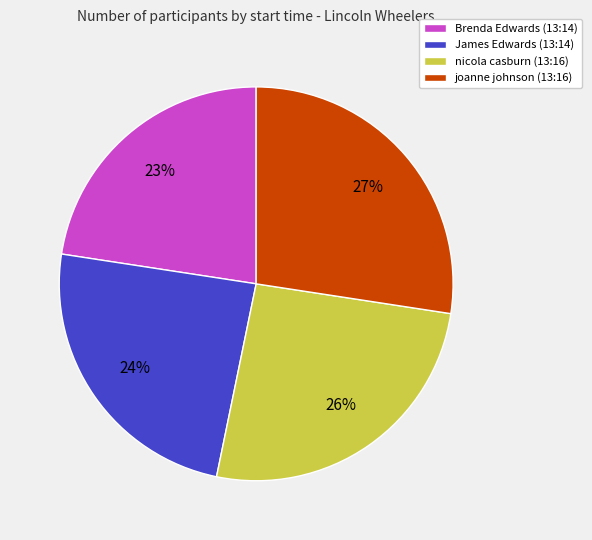

Which slice is the largest?

joanne johnson (13:16)